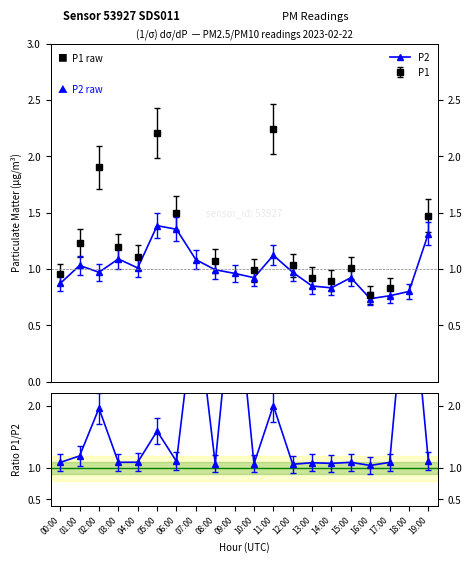

How many interior local peaks does the P2 series have?

5